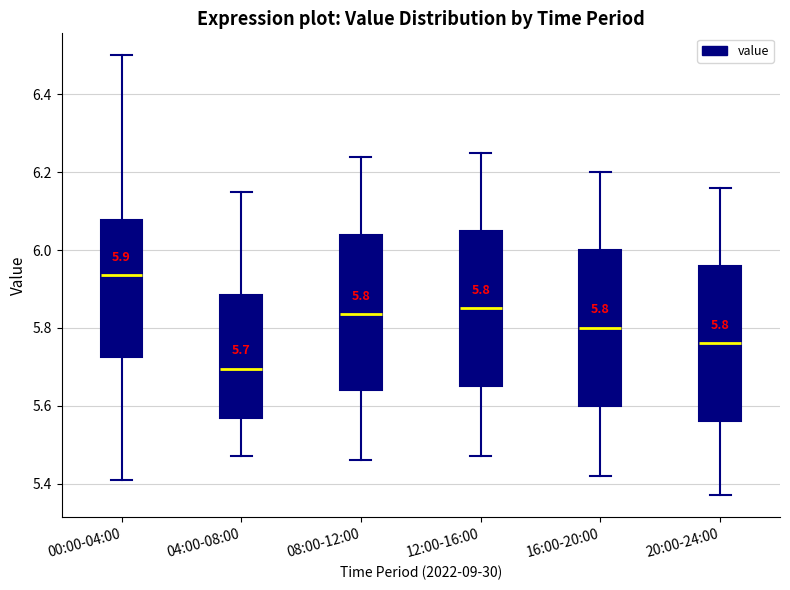

Which box has the highest median line?

00:00-04:00